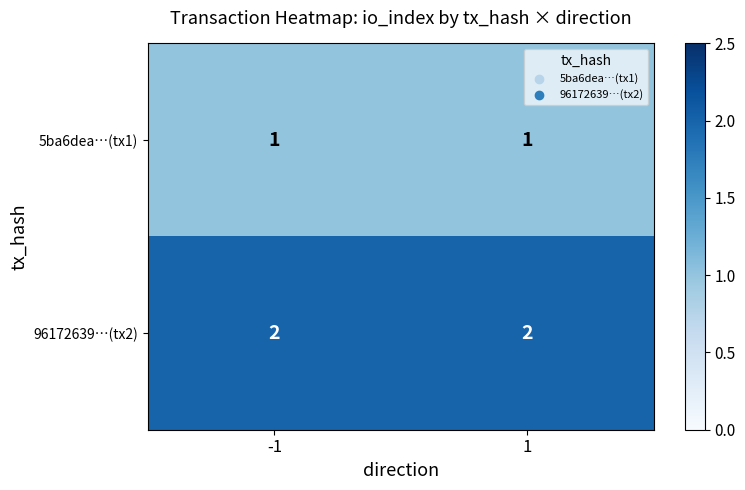

What is the sum of the 96172639…(tx2) values at -1 and 1?

4